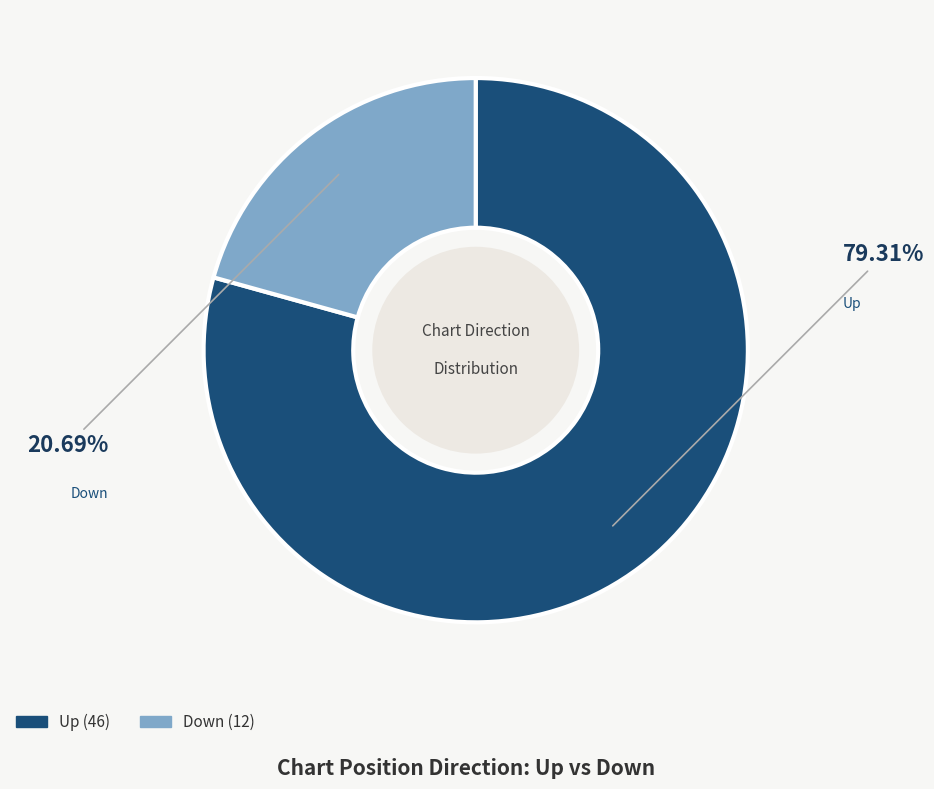

Is there any slice that represents more than half of the pie?

Yes